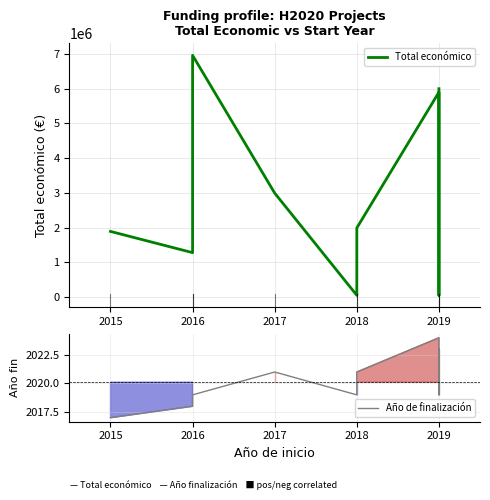

True or false: Total económico has a value of 3156502 at 2018.

False